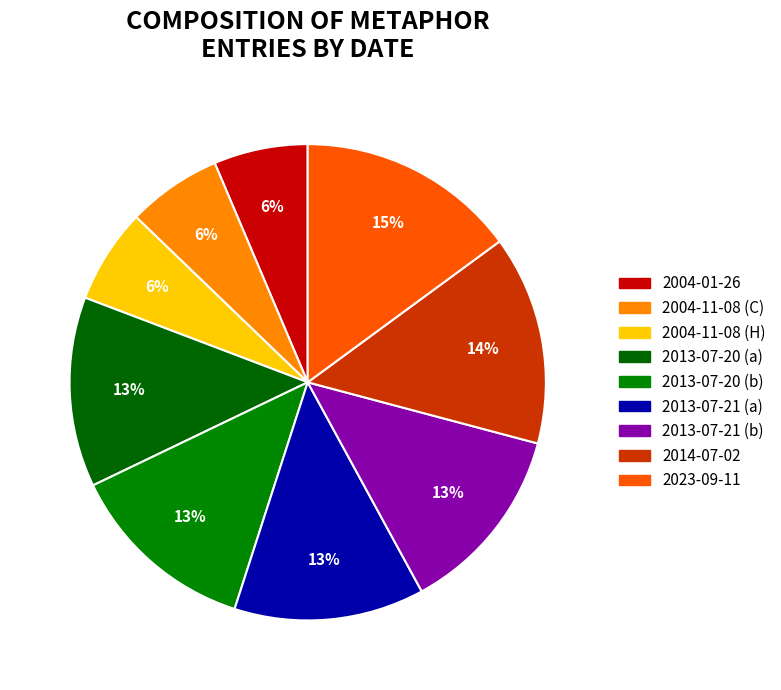

Is there a majority slice in this chart?

No